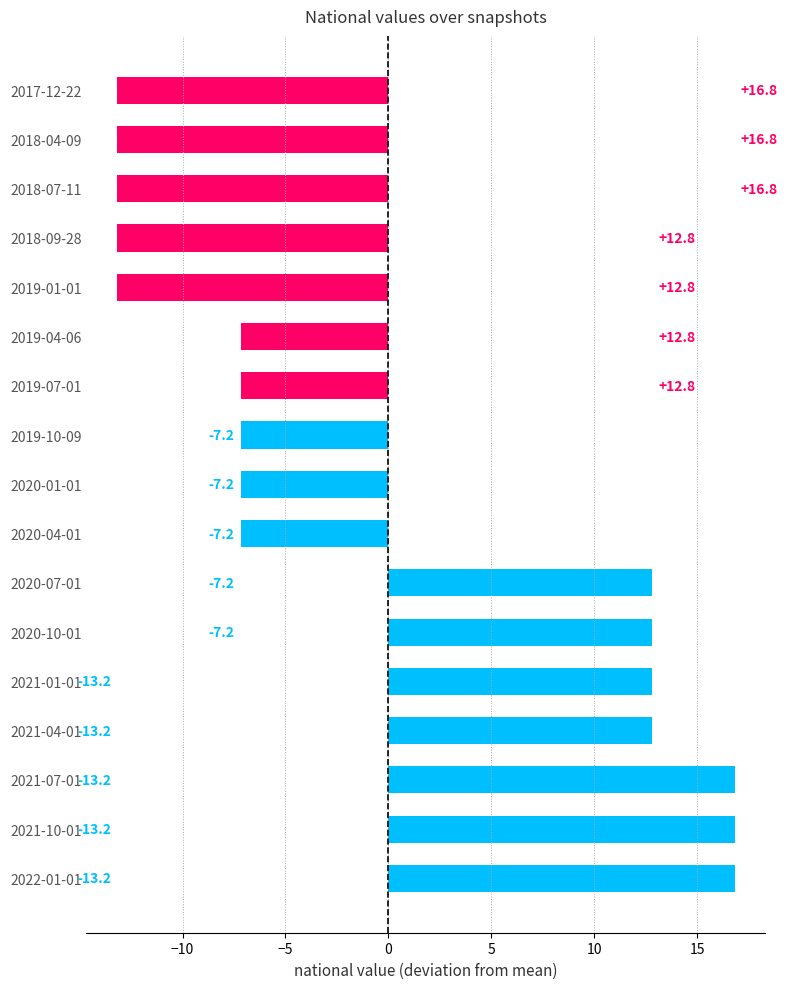

What is the difference between the second highest and second lowest values?

30.0